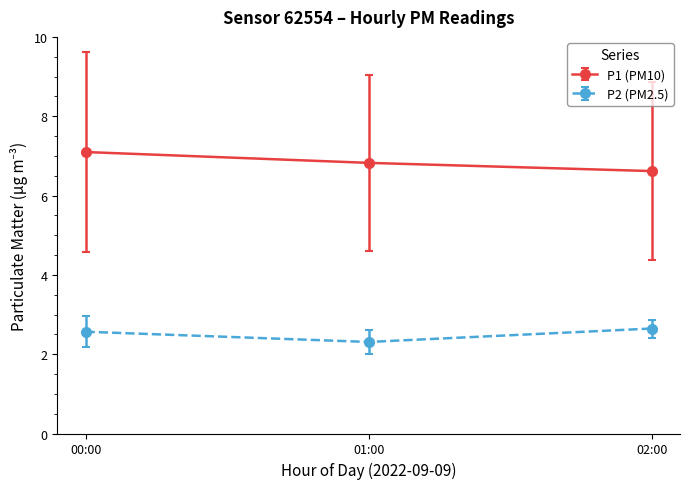

The value of P2 (PM2.5) at 01:00 is 3.7. True or false?

False